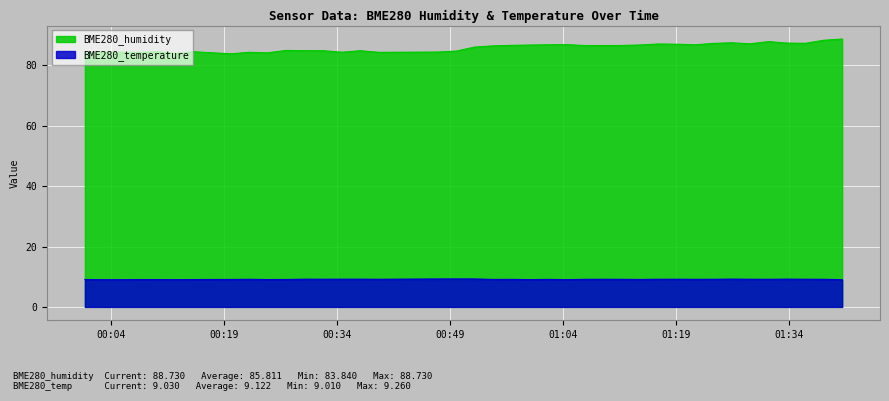

What is the difference between the maximum and second lowest values in the BME280_humidity series?

4.8